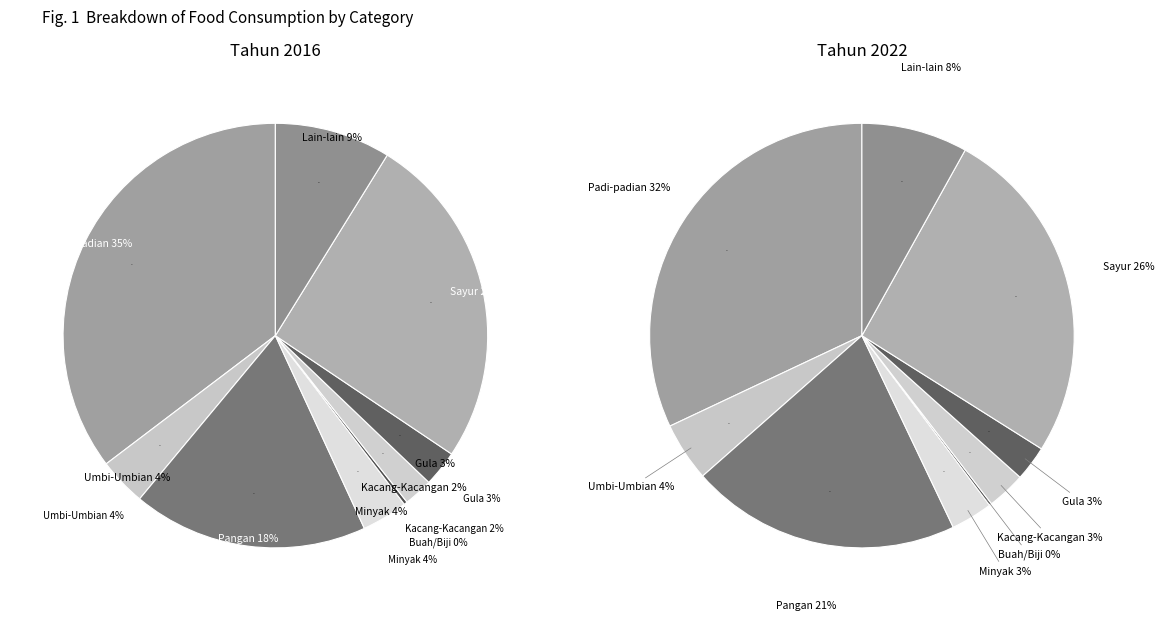

Which series has the largest range (max minus min)?

Tahun 2016